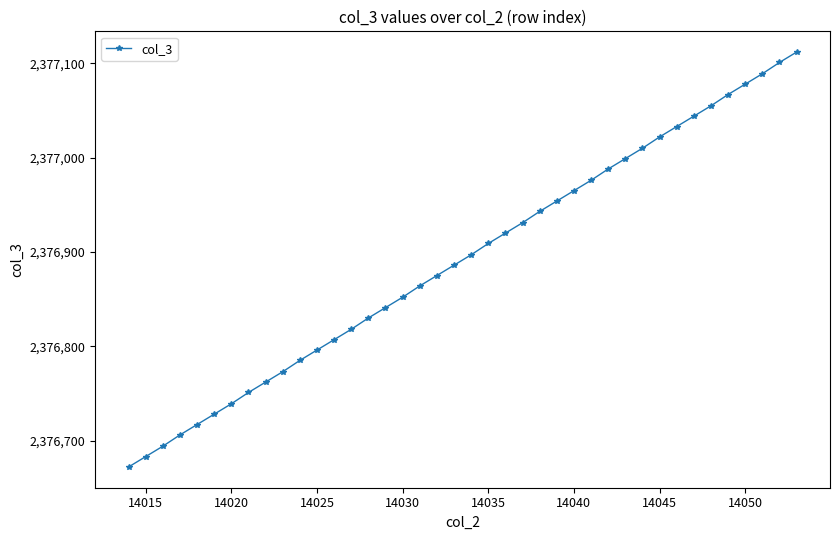

True or false: the data has more than 1 interior local peaks.

False